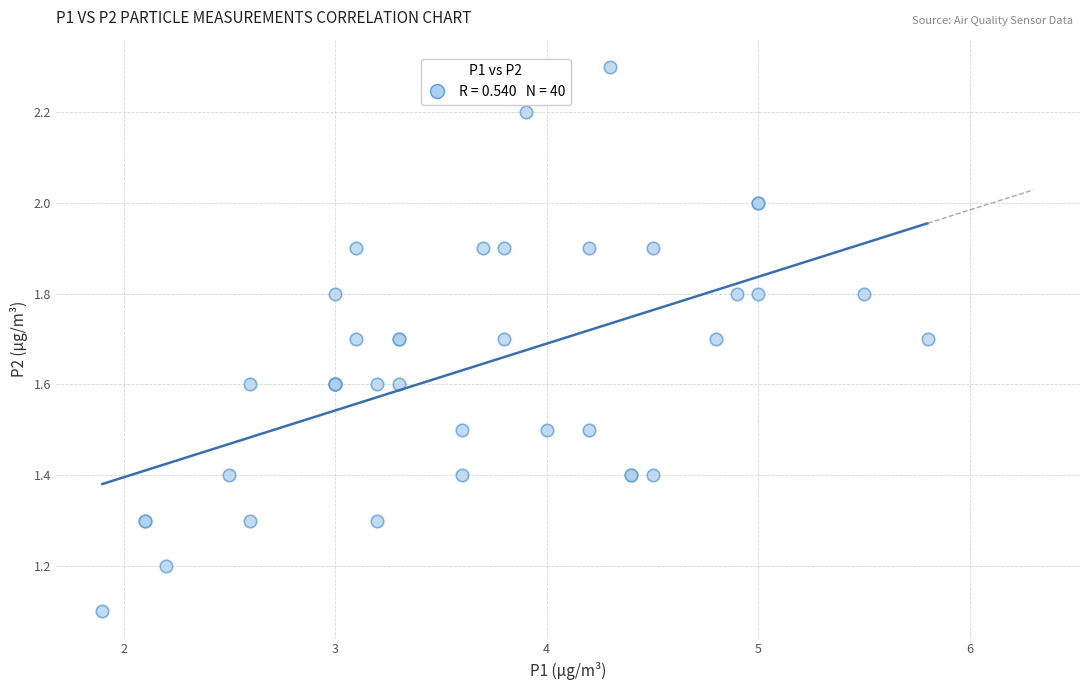

What Y value in the scatter plot is closest to 1?

1.1